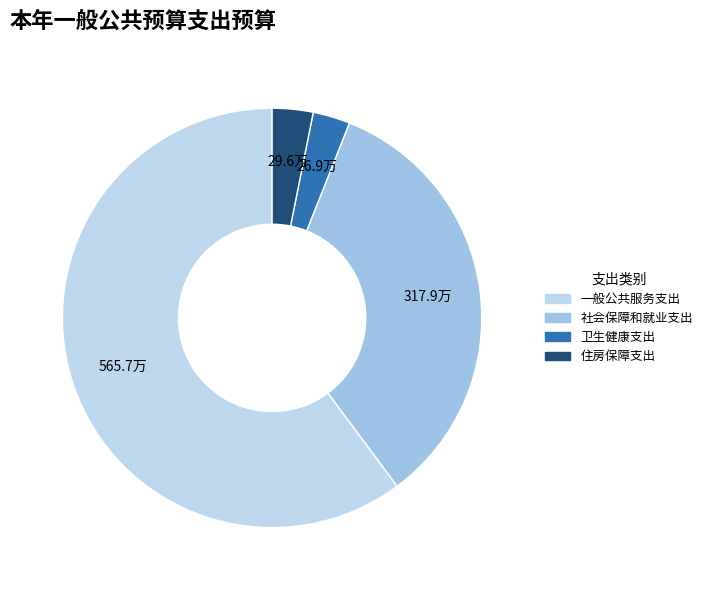

Is it true that 卫生健康支出 is 3% of the pie?

True